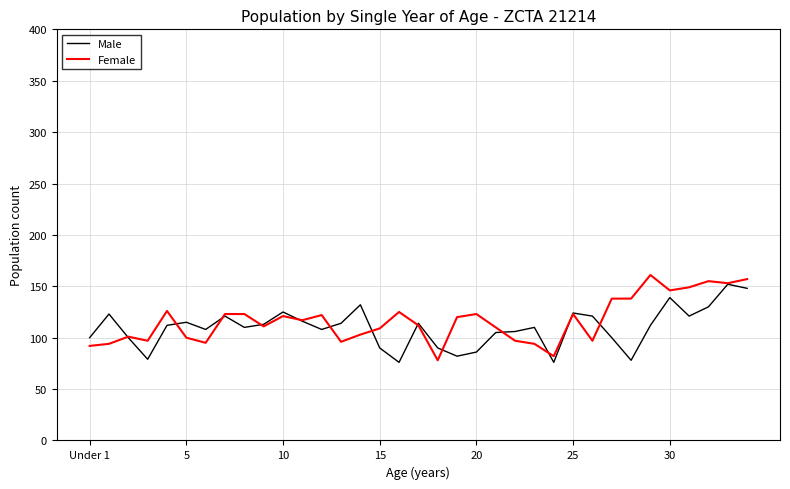

Count the number of data series in this chart.

2